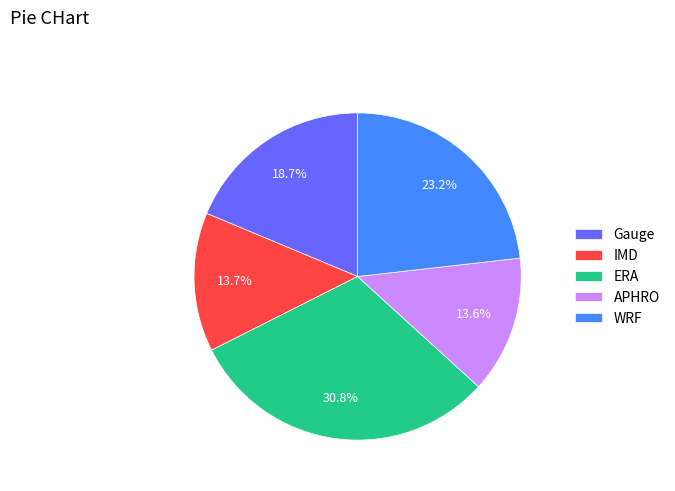

To the nearest percent, what is the average slice percentage?

20%